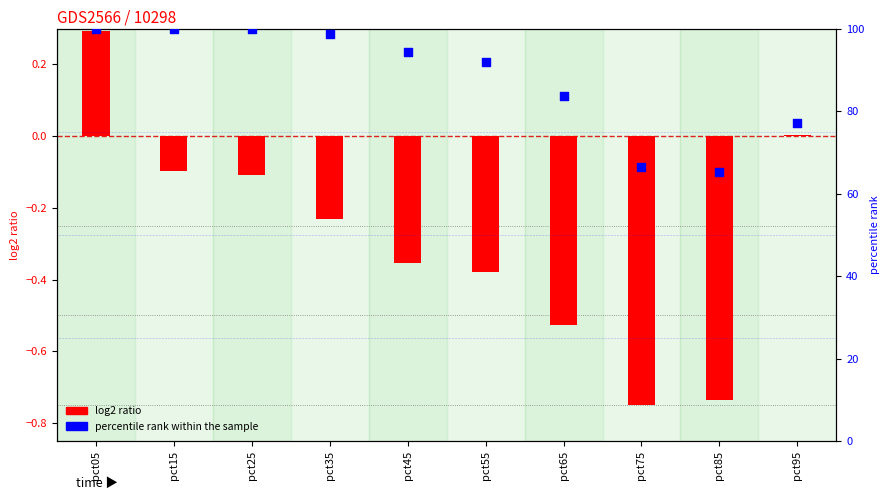

Is the value of percentile rank within the sample at pct75 greater than the value of log2 ratio at pct95?

Yes